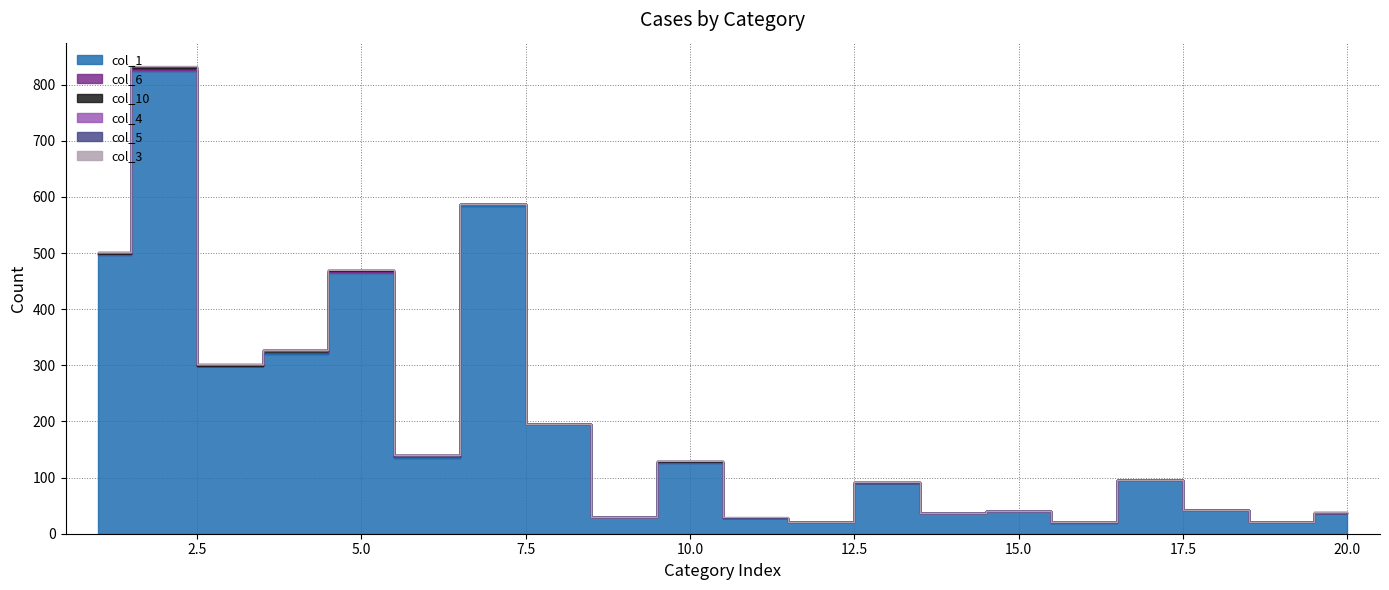

What are all the series names shown in the legend?

col_1, col_6, col_10, col_4, col_5, col_3